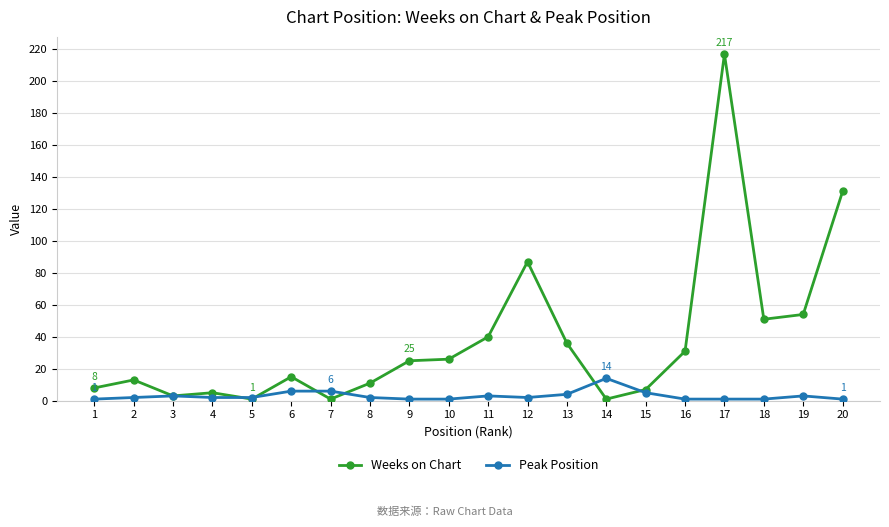

At 2, list the series in order from largest to smallest.

Weeks on Chart, Peak Position